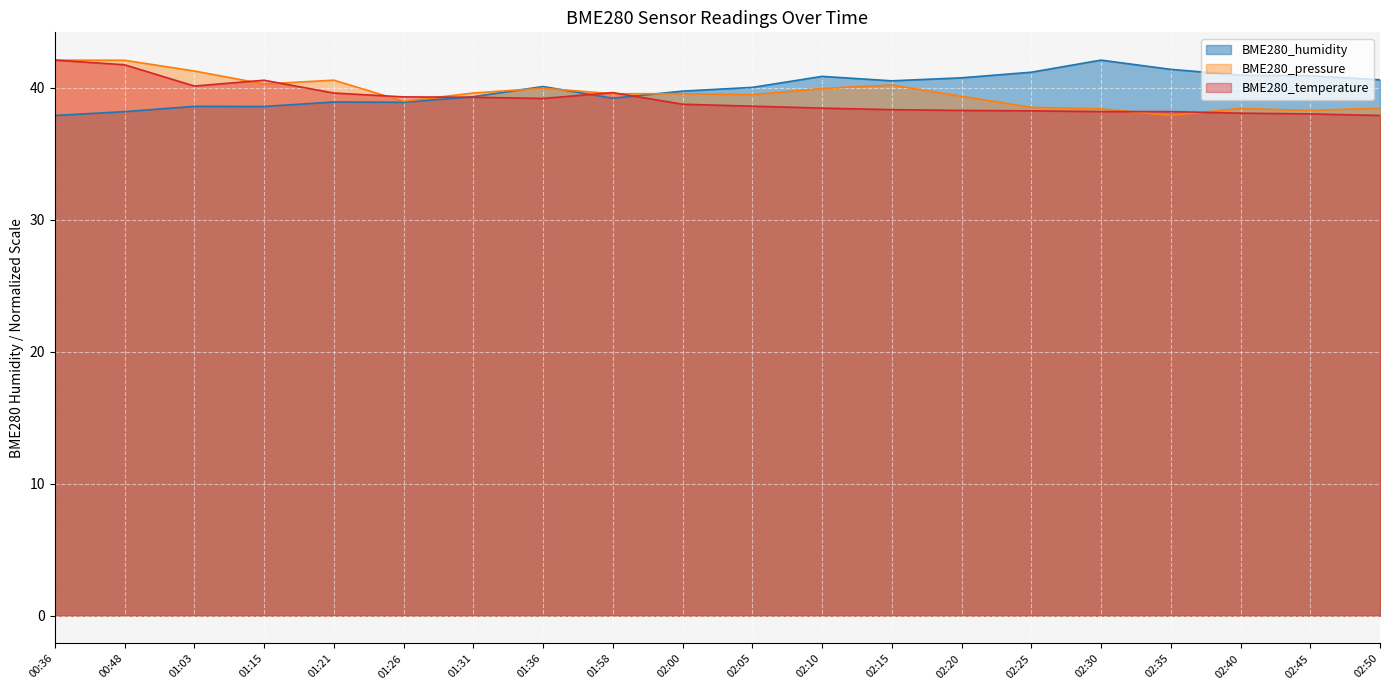

Which series has the widest spread of values?

BME280_humidity